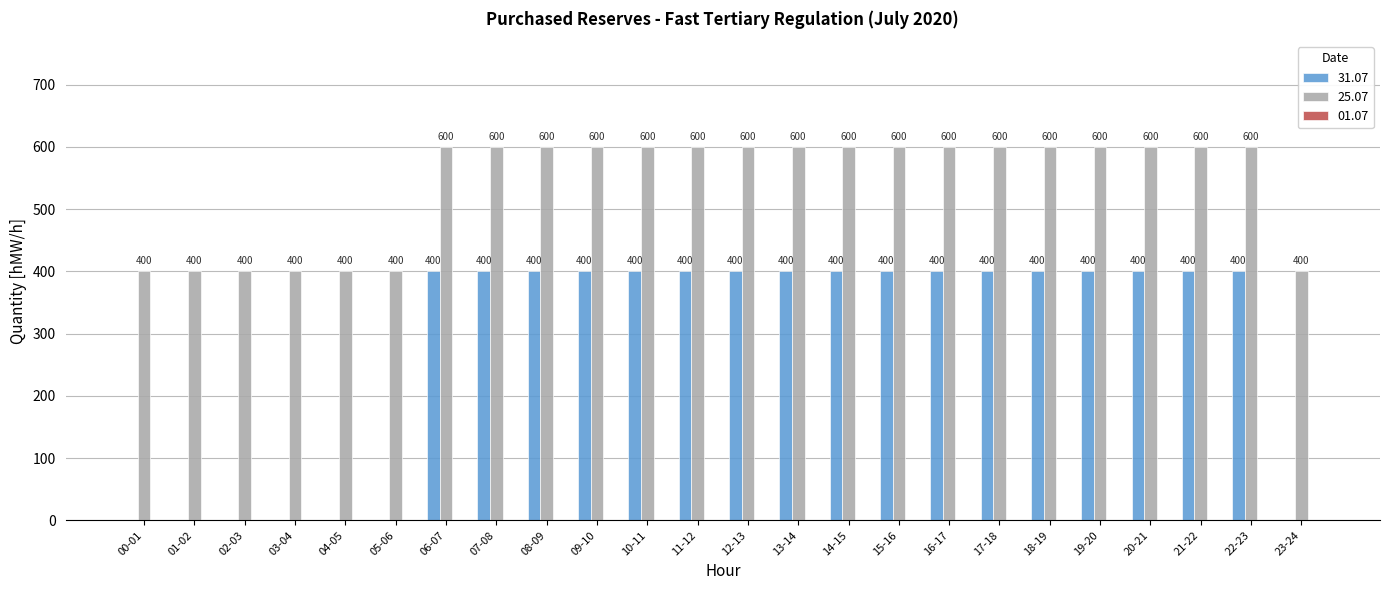

Reading left to right, extract all data points from this chart.

31.07: 0	0	0	0	0	0	400	400	400	400	400	400	400	400	400	400	400	400	400	400	400	400	400	0
25.07: 400	400	400	400	400	400	600	600	600	600	600	600	600	600	600	600	600	600	600	600	600	600	600	400